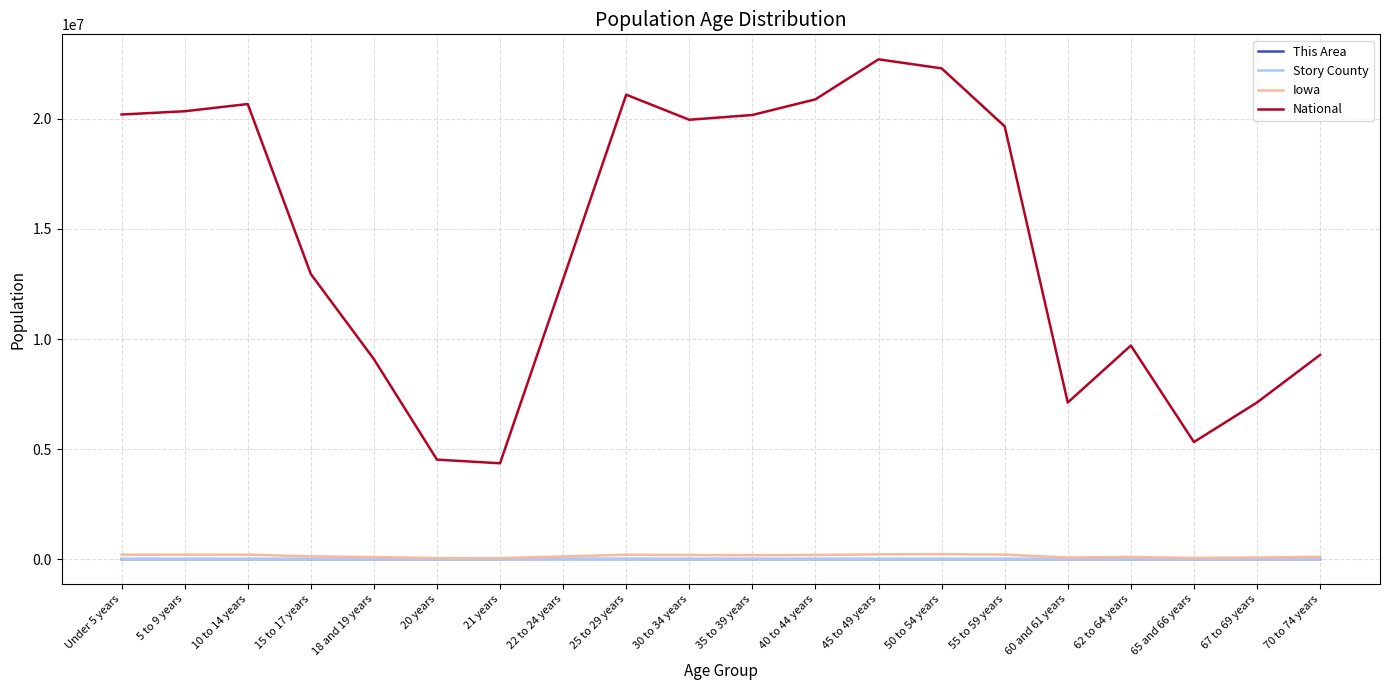

True or false: This Area and National intersect in this chart.

False